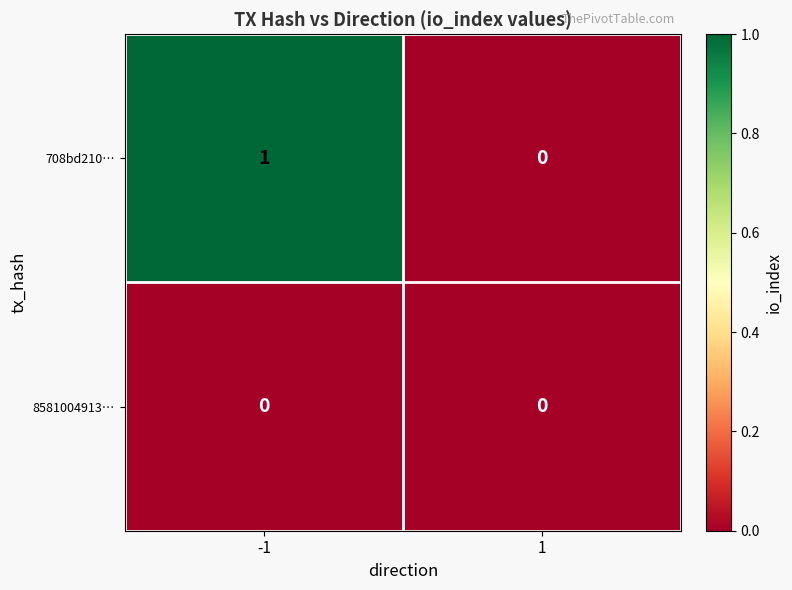

Which series has the largest range (max minus min)?

708bd210…